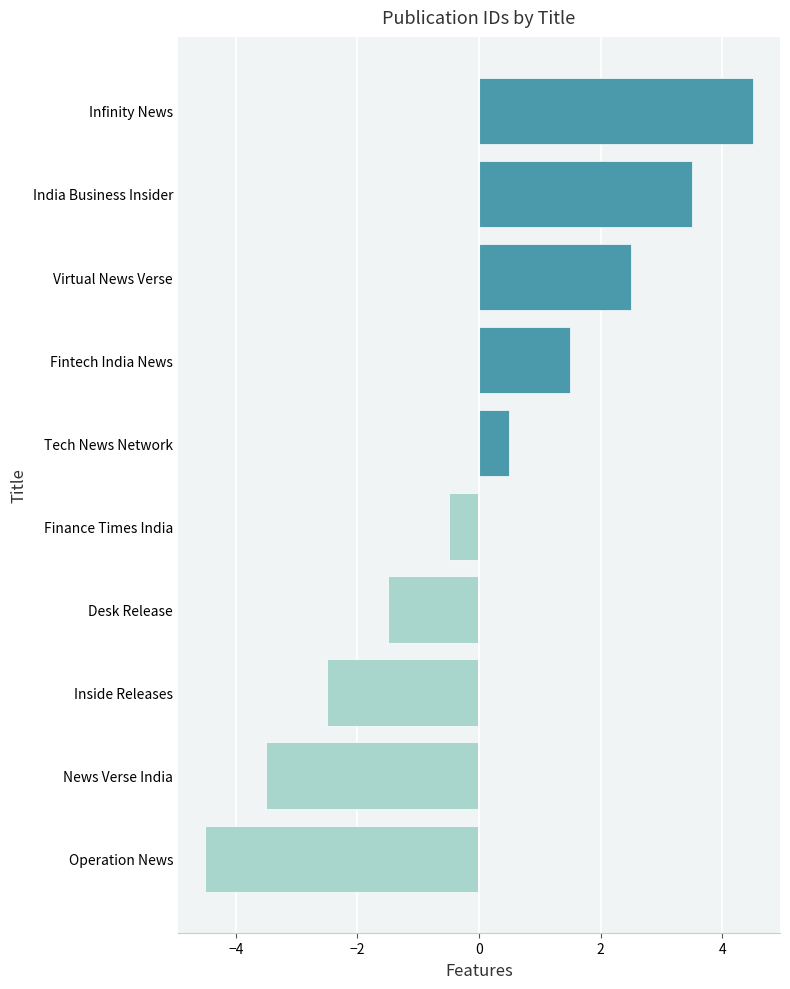

What is the change in value from Finance Times India to Infinity News?

+5.0